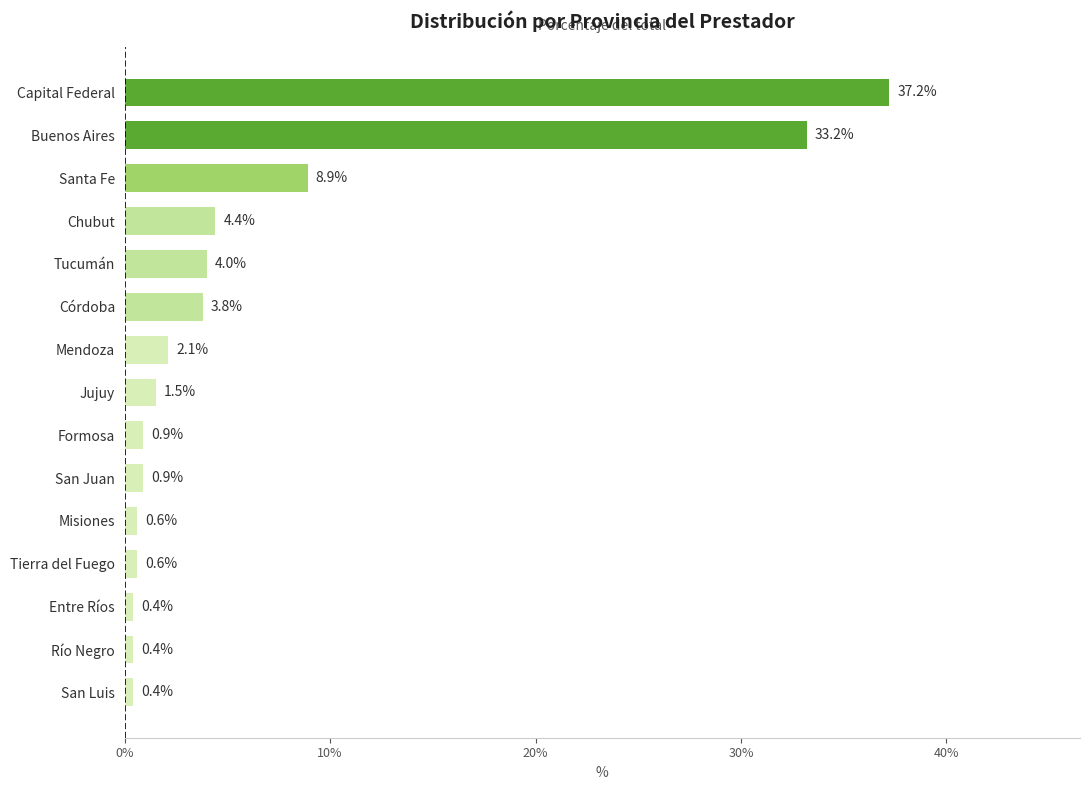

True or false: the data shows 37.2 at Capital Federal.

True